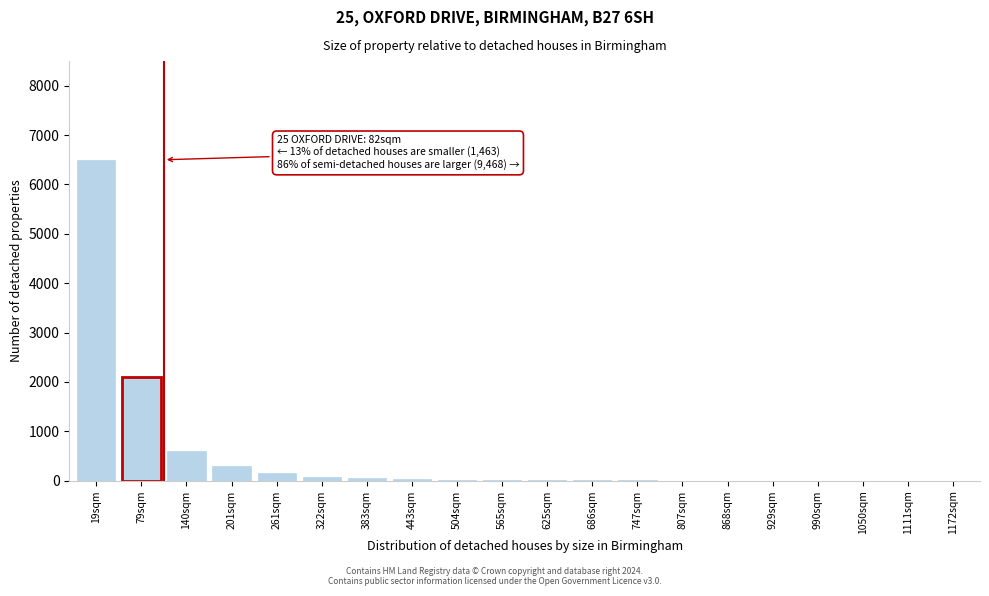

At which label is the value closest to 3250?

79sqm